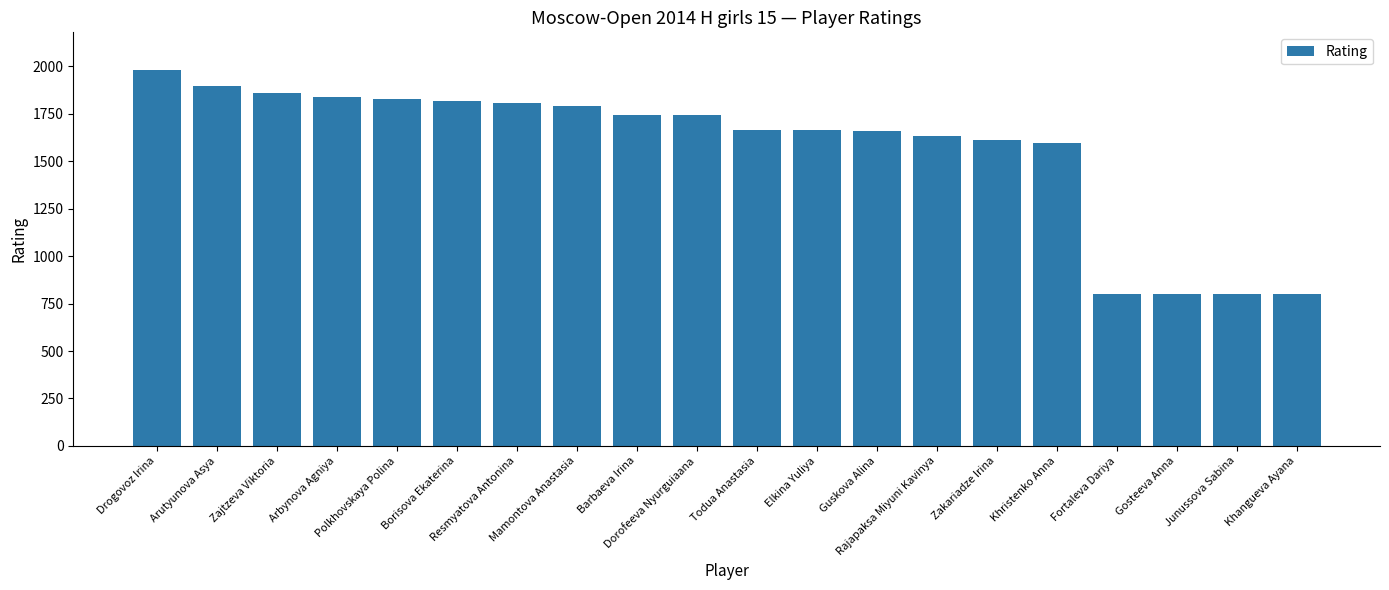

What is the maximum value shown in the chart?

1981